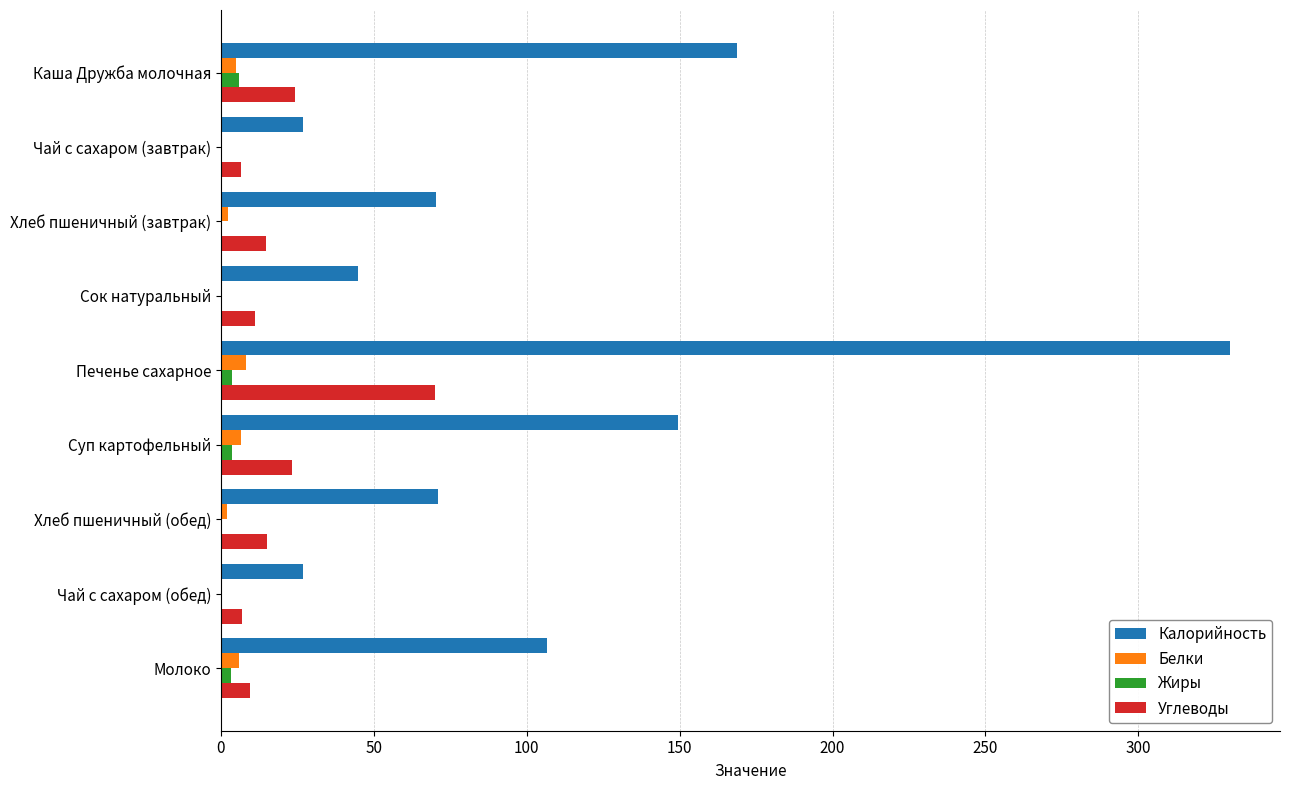

Which category has the highest value across all series?

Печенье сахарное